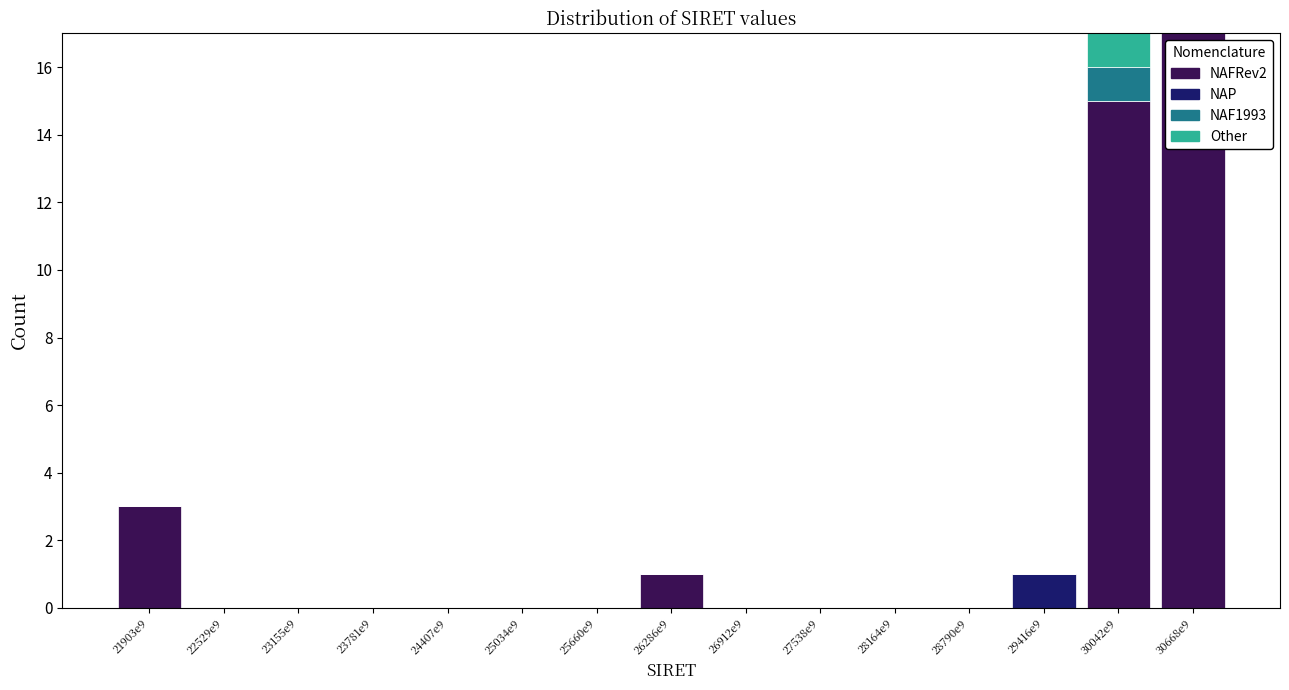

What is the maximum value for NAFRev2?

17